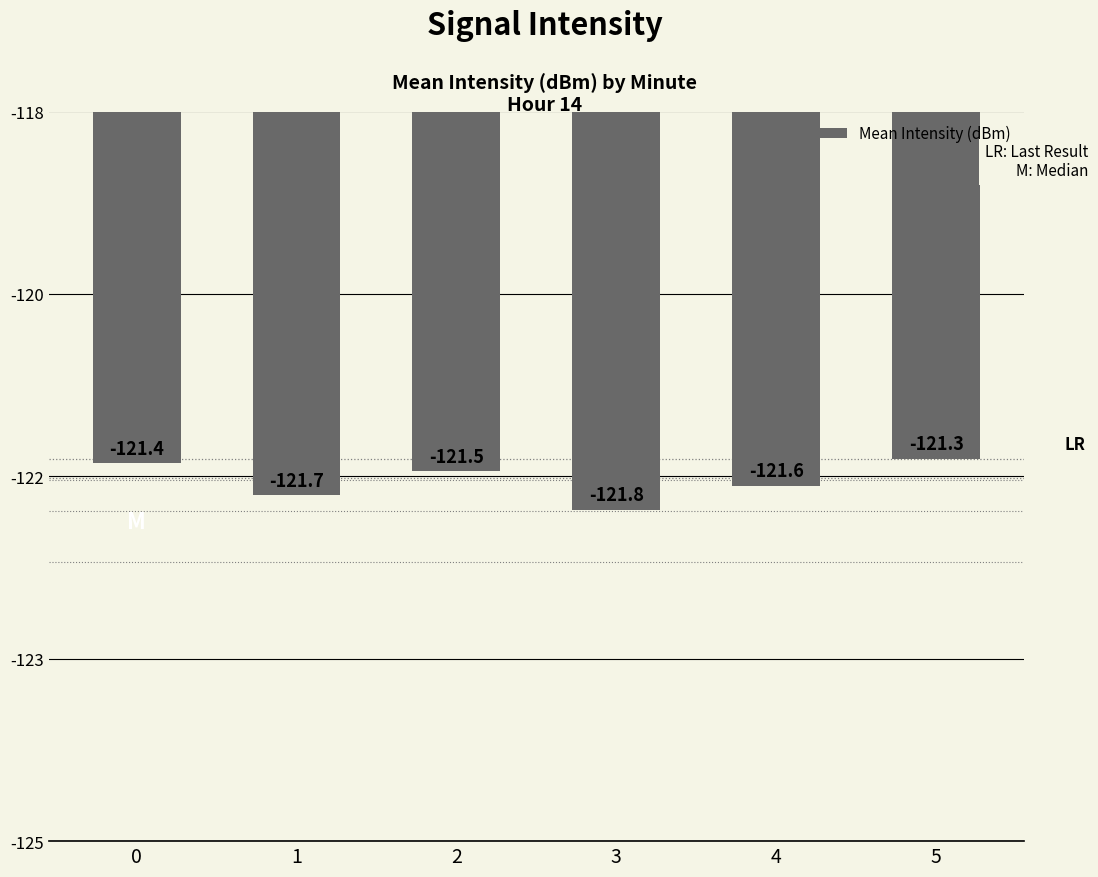

What is the maximum value shown in the chart?

-121.3